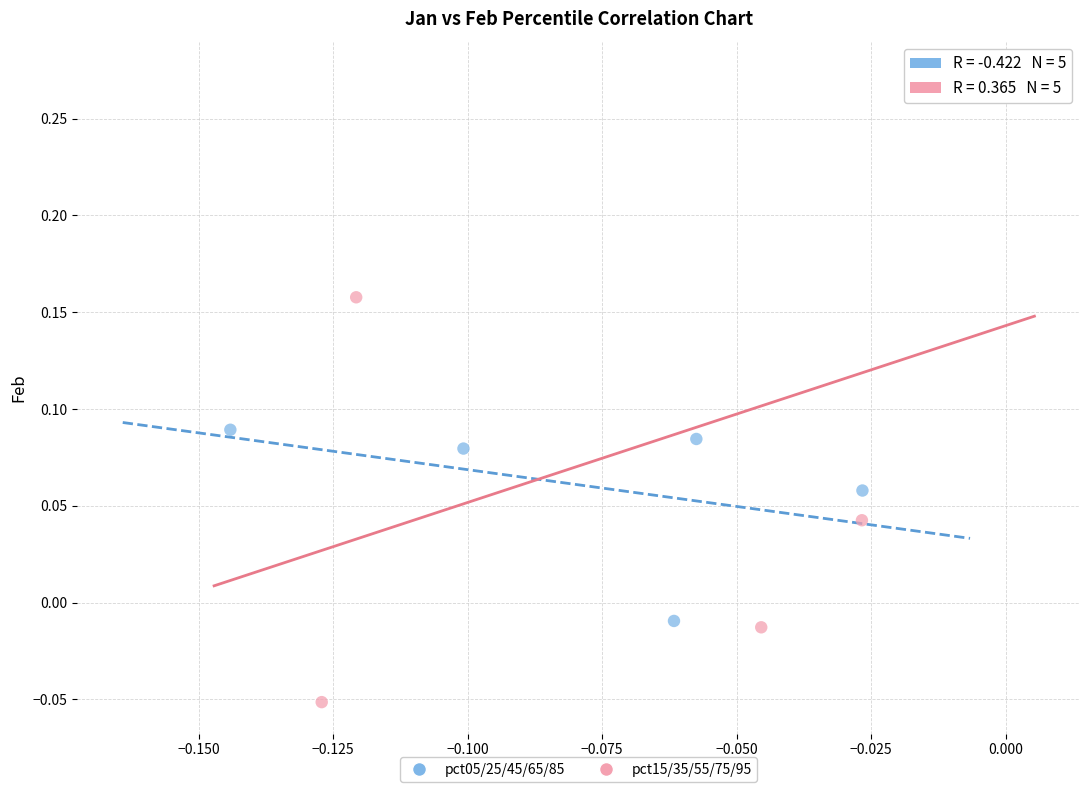

What are all the series names shown in the legend?

pct05/25/45/65/85, pct15/35/55/75/95